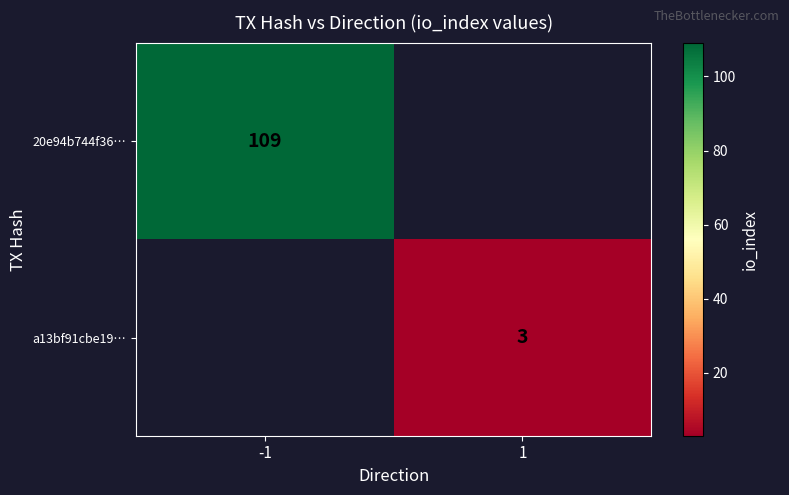

True or false: 20e94b744f36… has a value of 109 at -1.

True